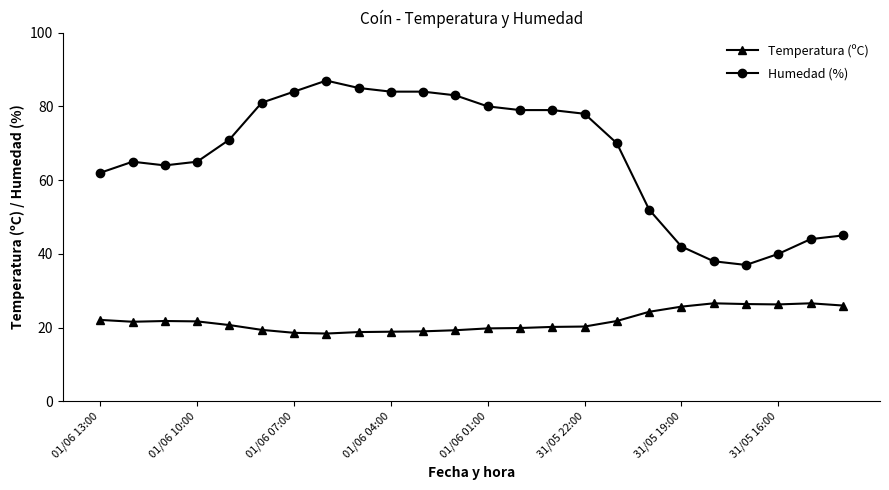

Which series has the largest range (max minus min)?

Humedad (%)